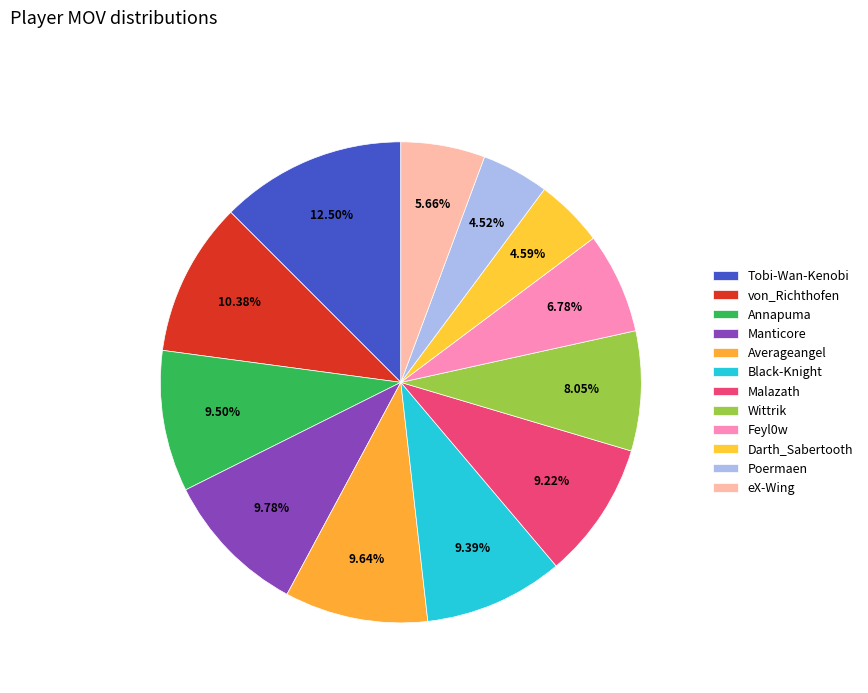

Is it true that eX-Wing is 17% of the pie?

False